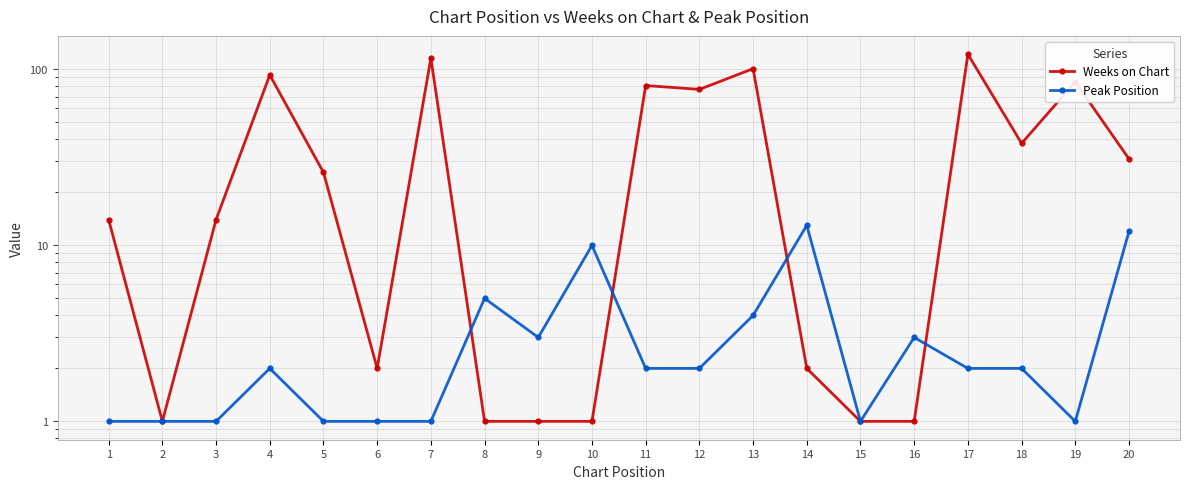

In Peak Position, how many points are lower than both neighbors (excluding endpoints)?

3